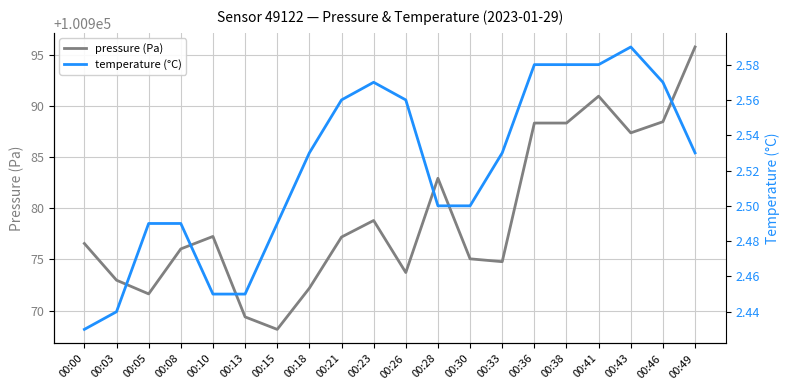

Where does the pressure (Pa) series first go above 100977?

00:10